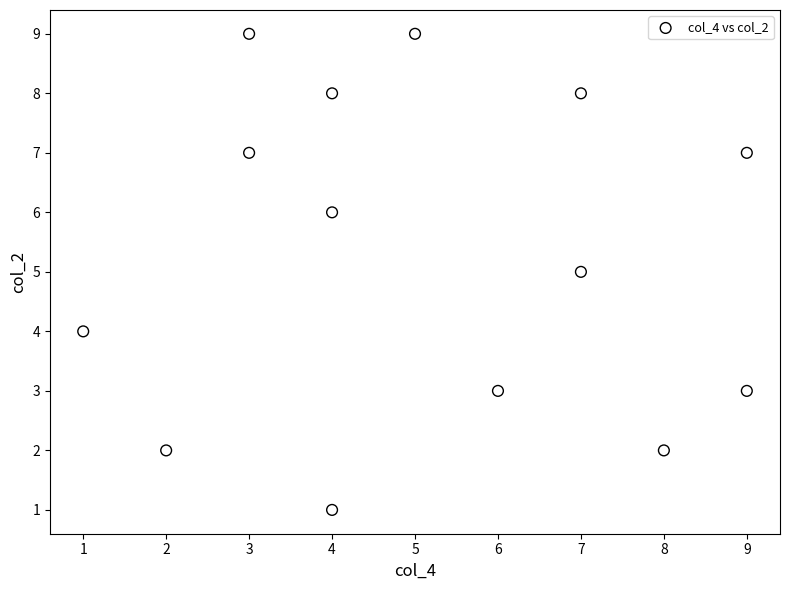

What is the range of X values (max minus min)?

8